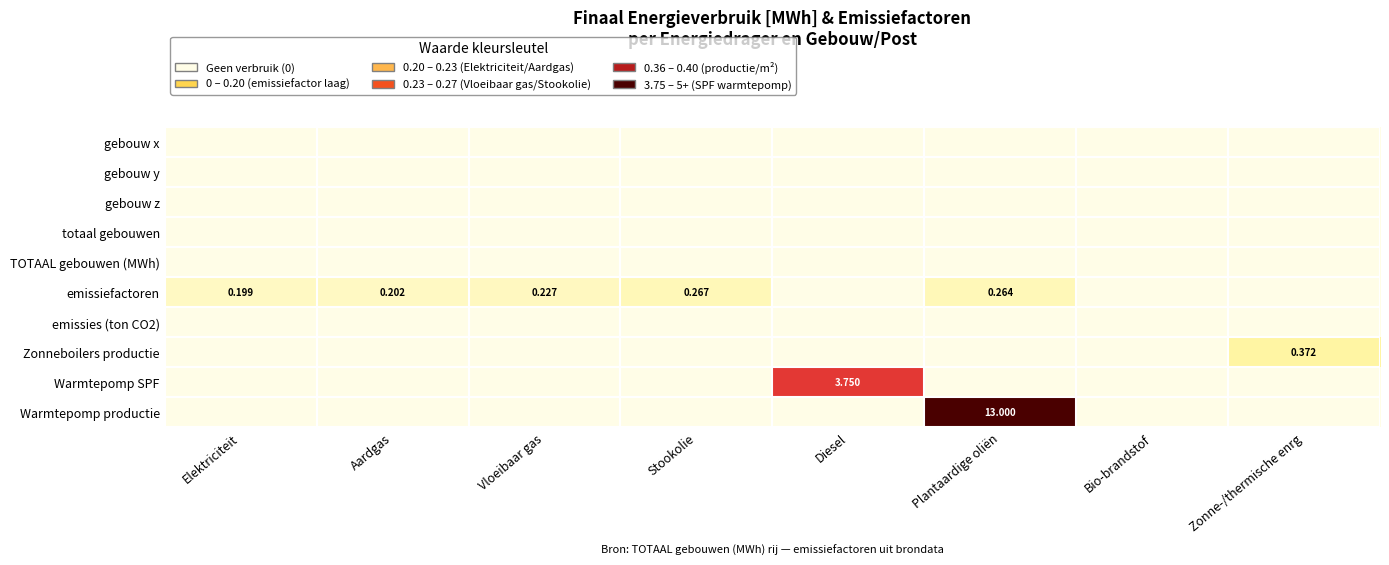

List the series in order of their peak value, lowest first.

gebouw x, gebouw y, gebouw z, totaal gebouwen, TOTAAL gebouwen (MWh), emissies (ton CO2), emissiefactoren, Zonneboilers productie, Warmtepomp SPF, Warmtepomp productie